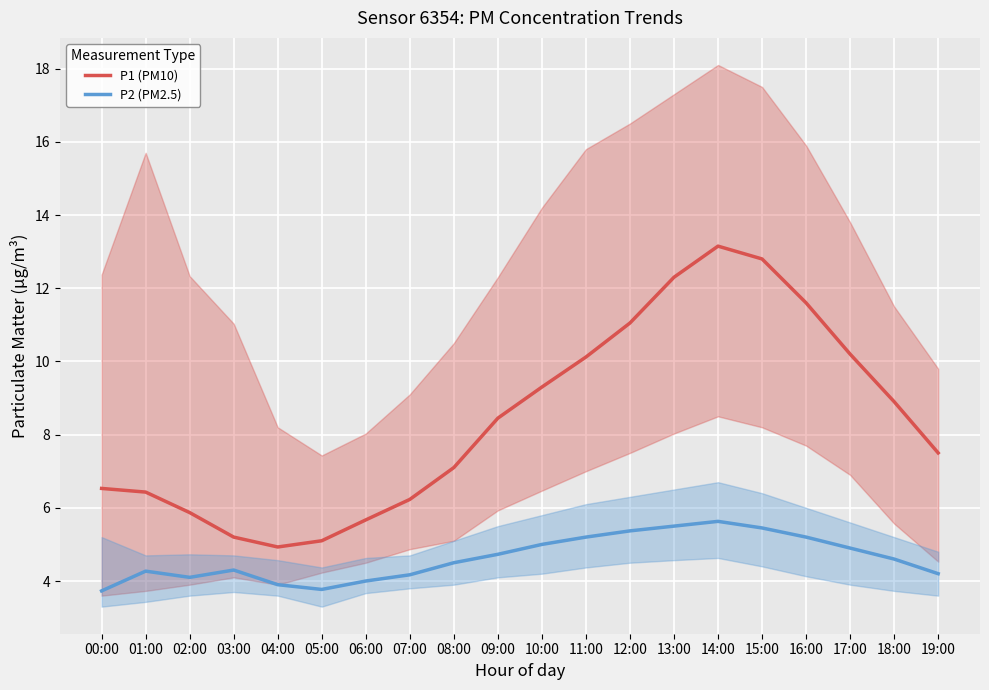

List the series in order of their overall mean, highest first.

P1 (PM10), P2 (PM2.5)